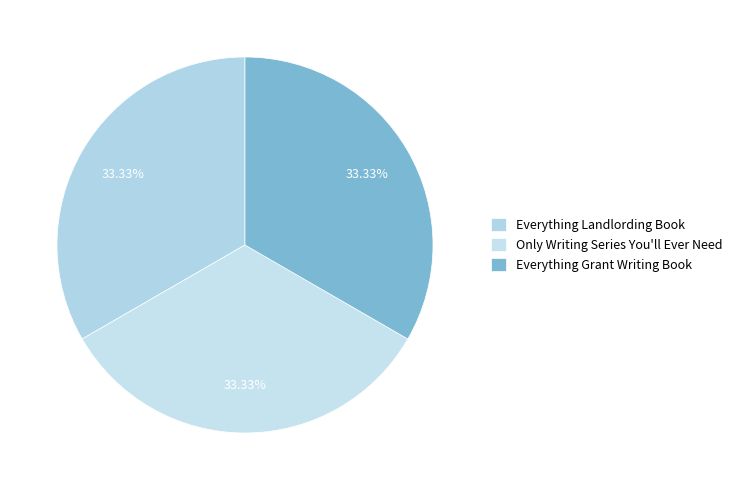

How many slices are in this pie chart?

3